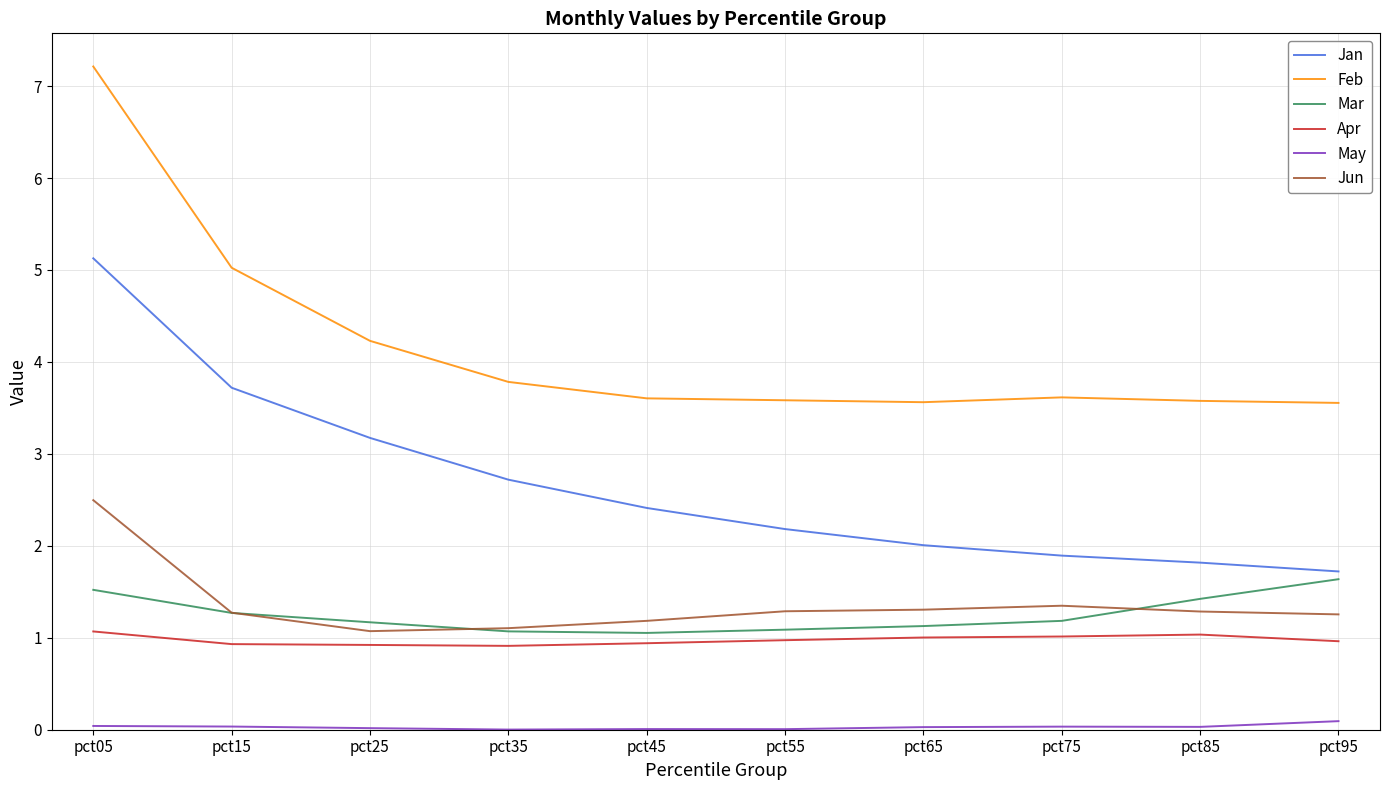

At which label does Jun reach its peak?

pct05